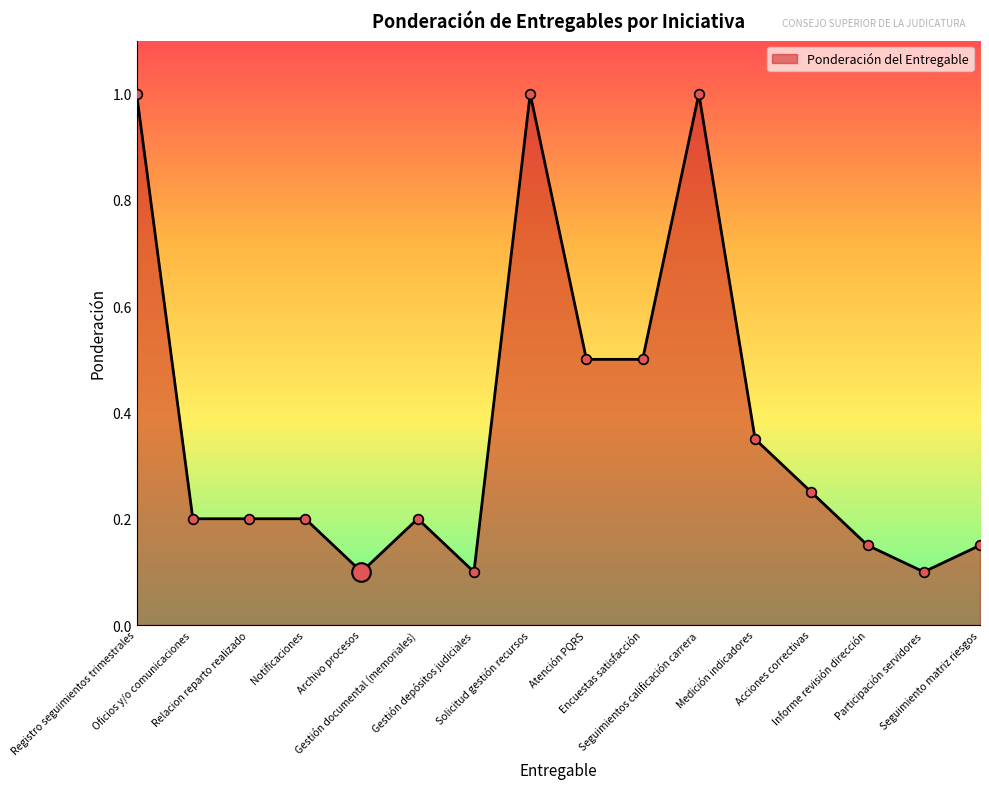

What is the difference between the second highest and minimum values?

0.9